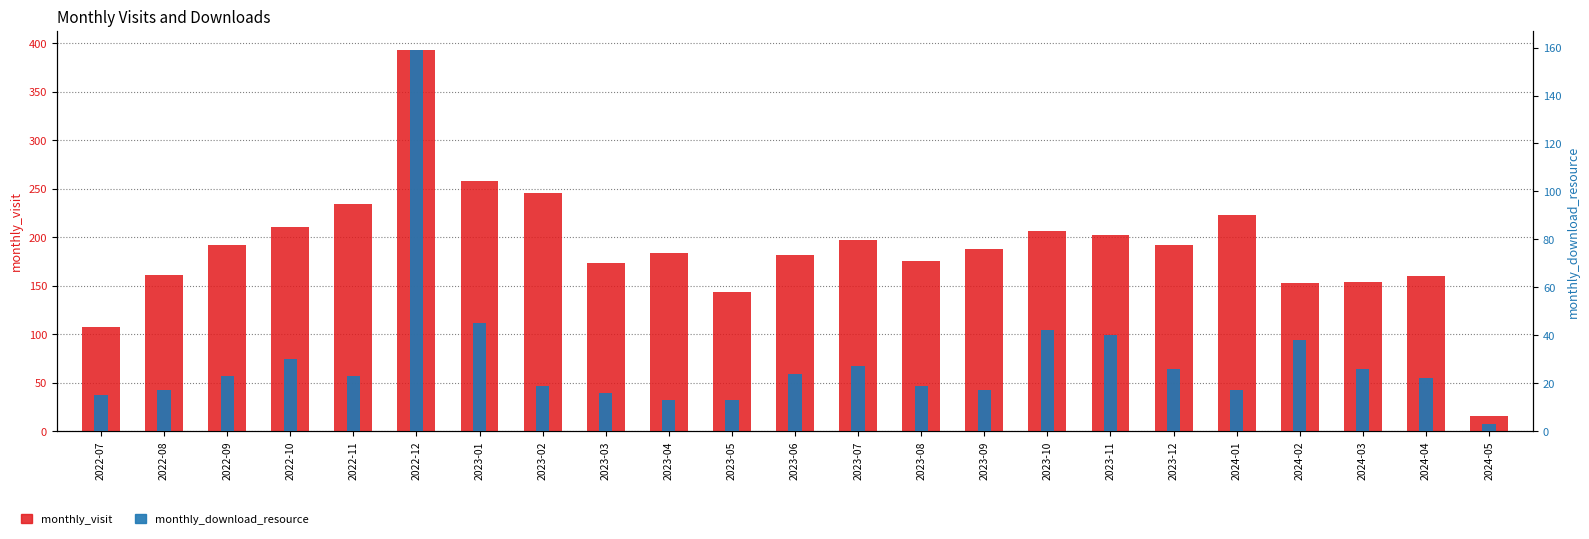

Between 2022-09 and 2022-08, which is larger?

2022-09